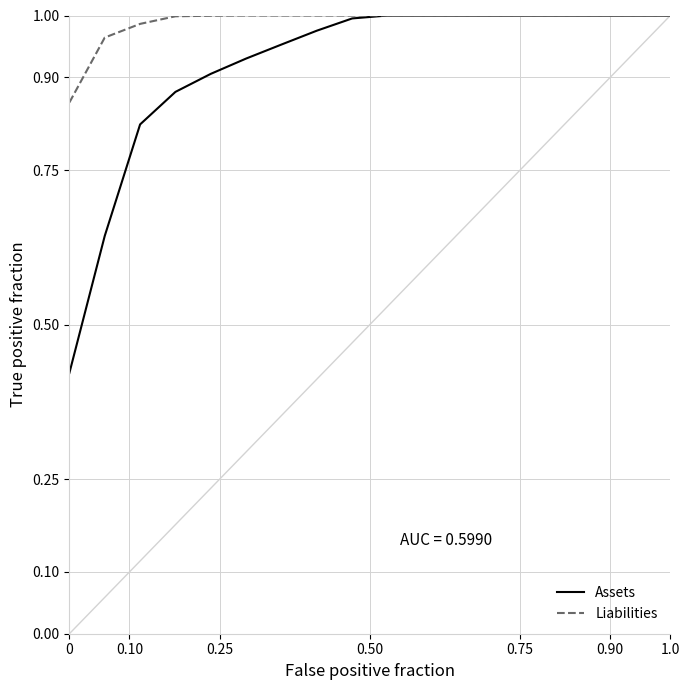

The value of Liabilities at 0.75 is 1.6. True or false?

False